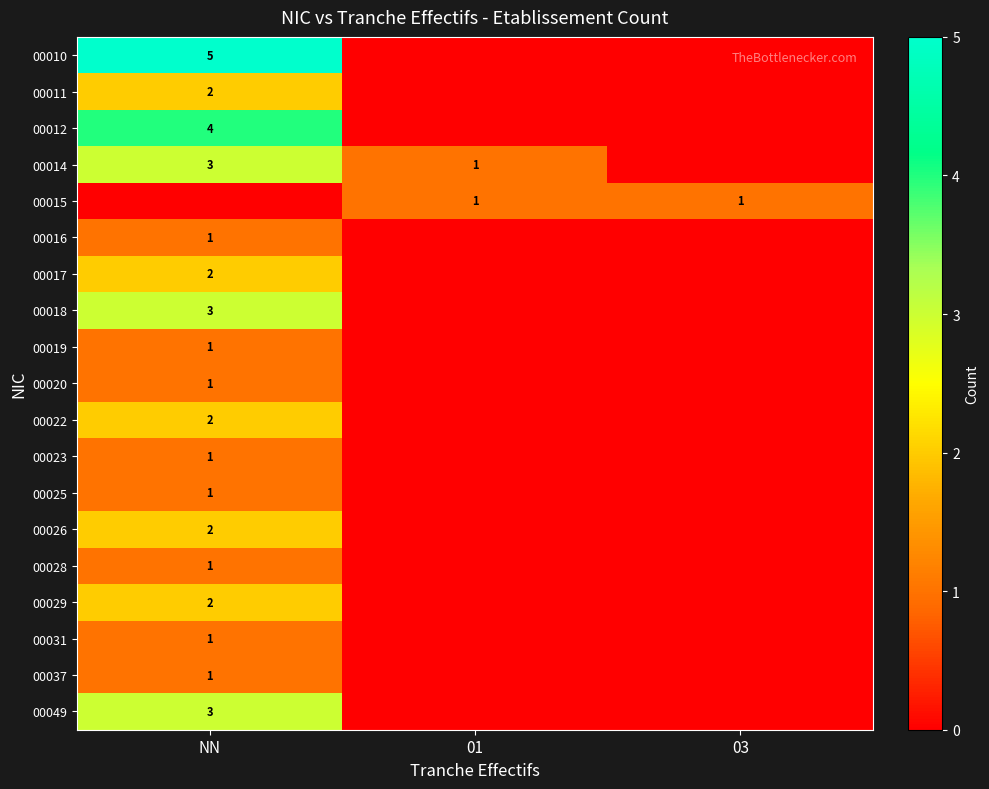

What is the total value across all series at 01?

2